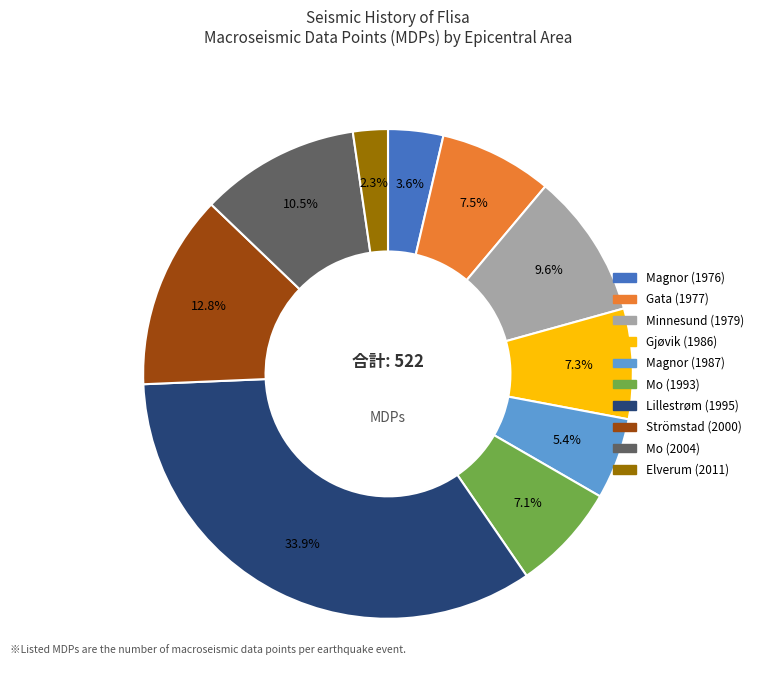

Between Elverum (2011) and Gjøvik (1986), which is larger?

Gjøvik (1986)